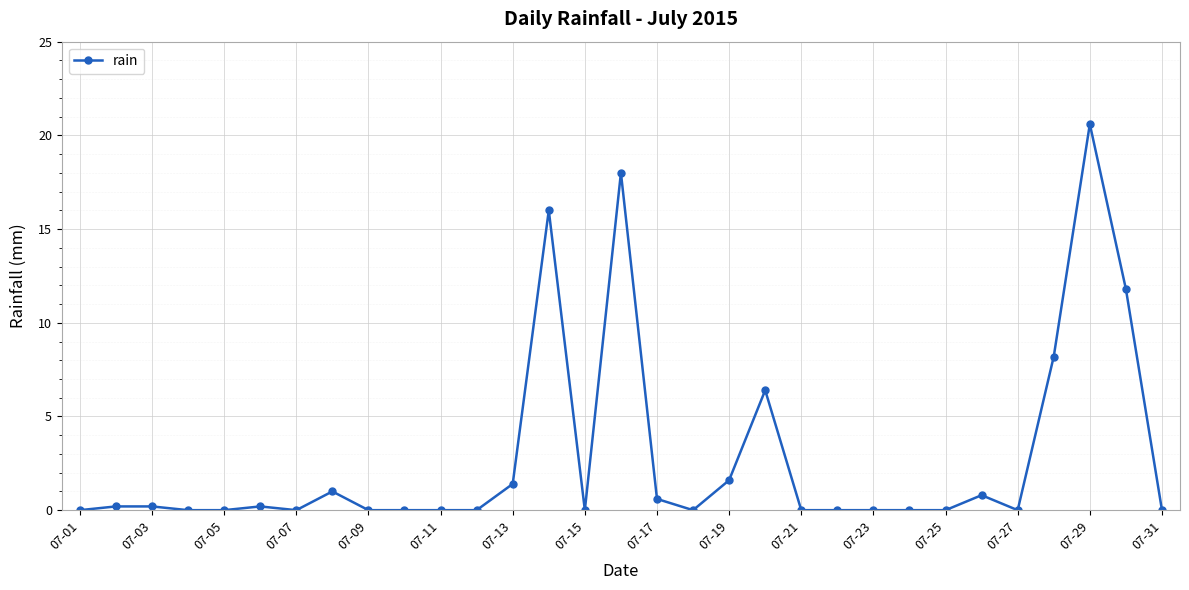

What is the value of the 13th point from the left?

1.4